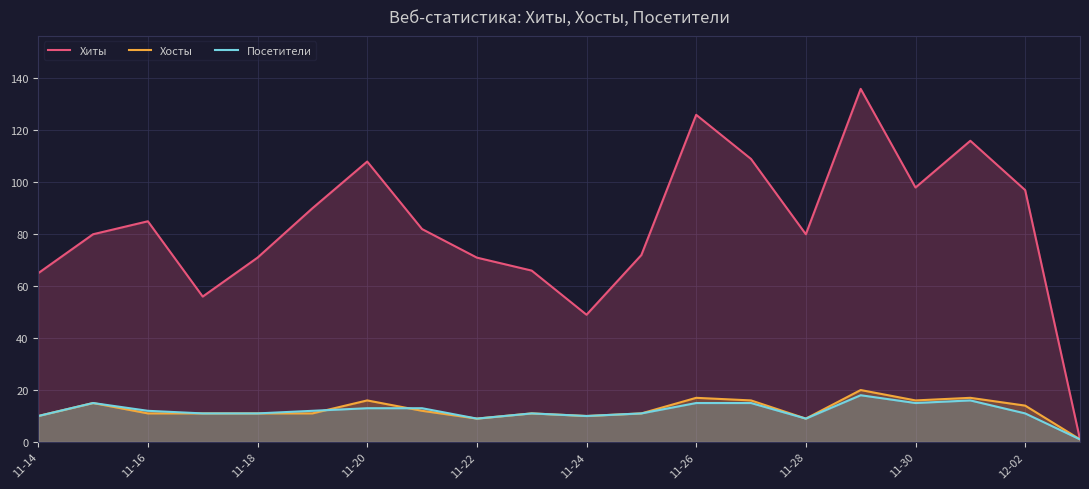

True or false: Хосты has a value of 4 at 11-22.

False